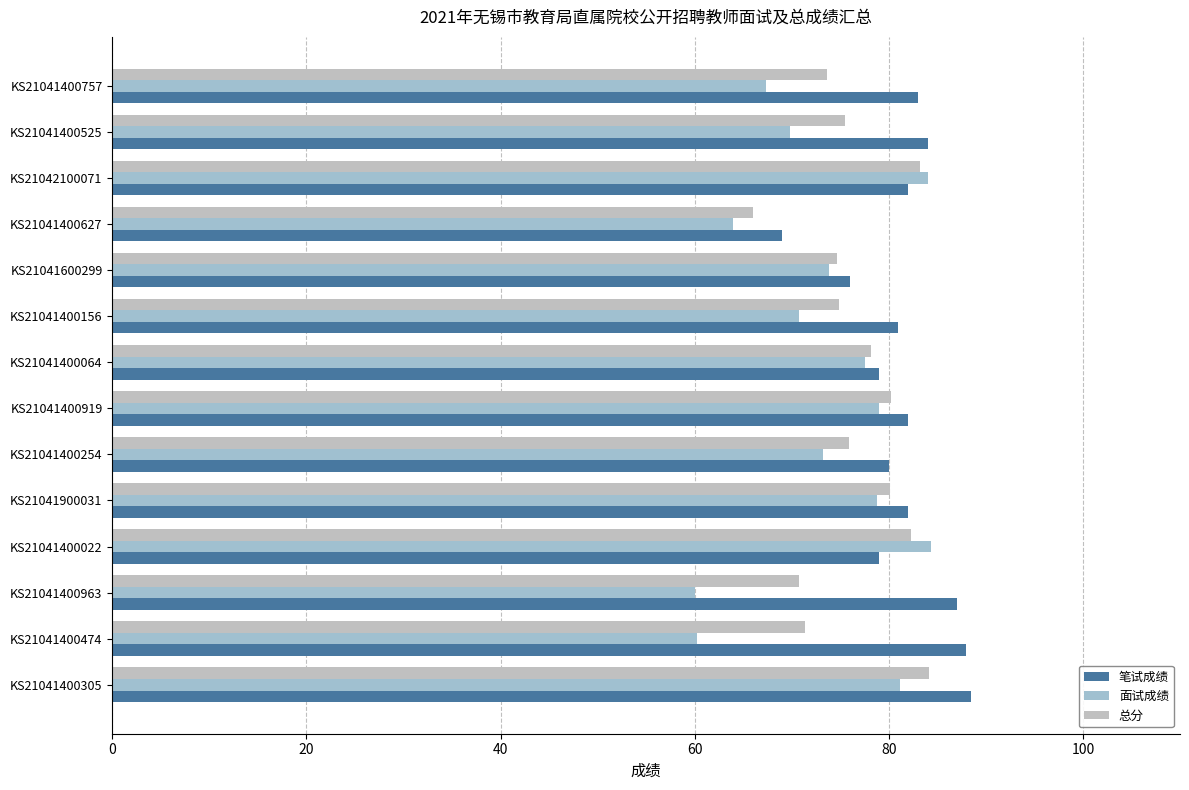

How many series are shown in this chart?

3